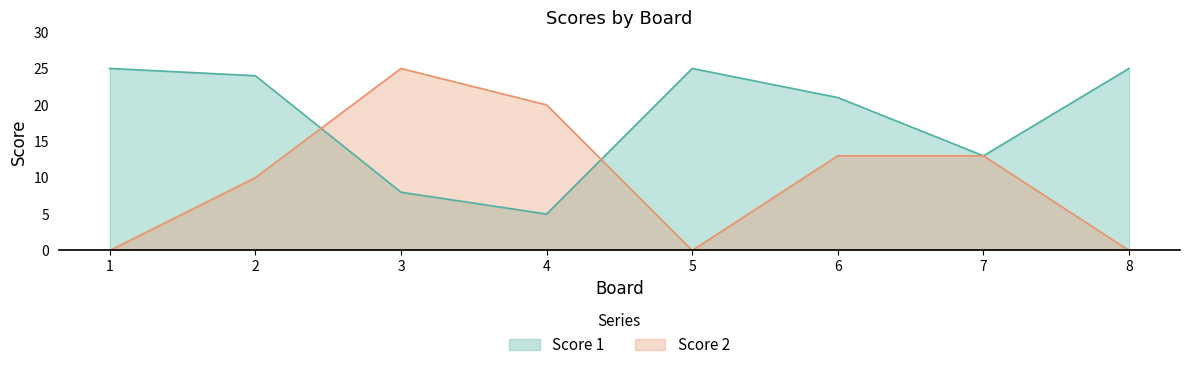

Is the value of Score 2 at 1 greater than the value of Score 1 at 2?

No